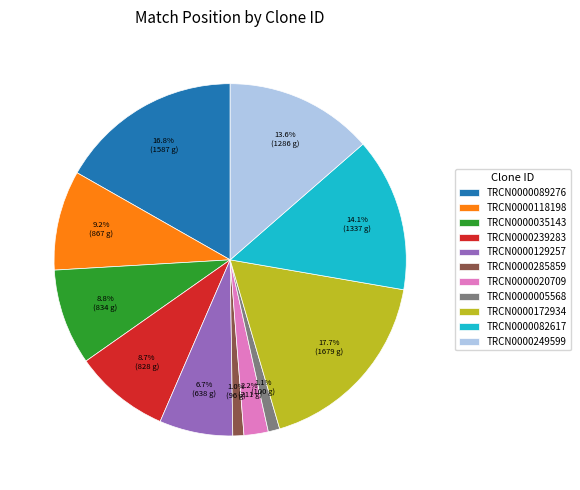

Between TRCN0000239283 and TRCN0000089276, which is larger?

TRCN0000089276